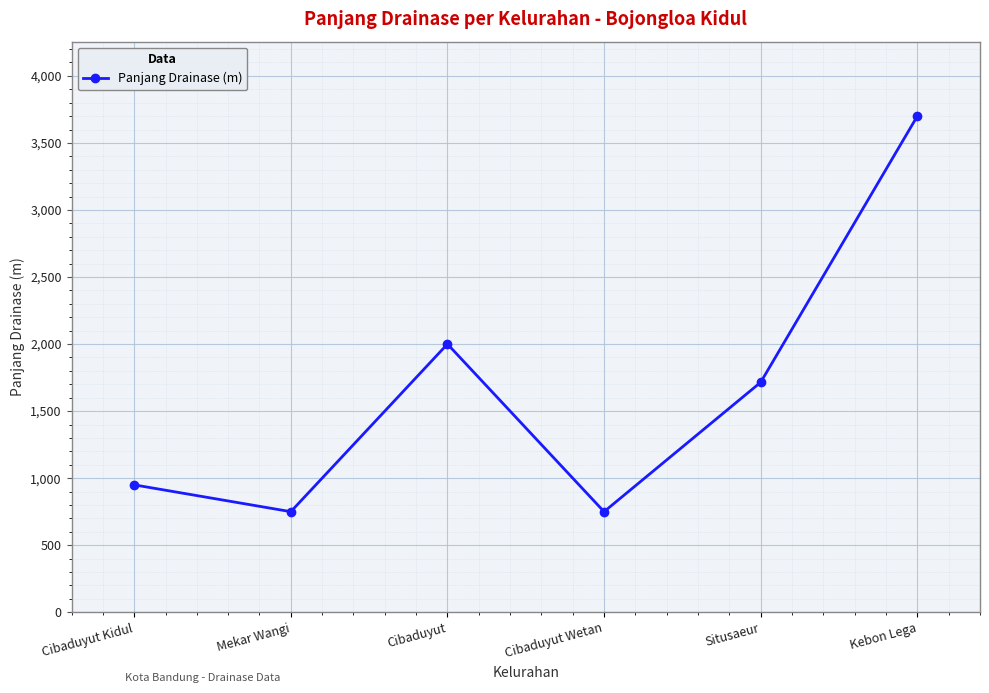

Where is the data nearest to the value 2225?

Cibaduyut